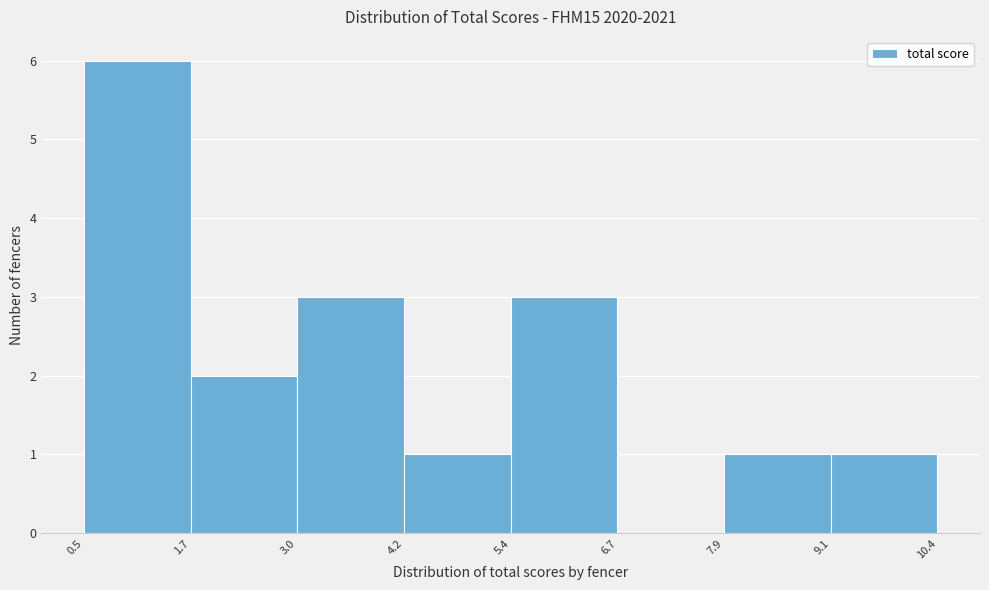

How tall is the bar that spans 3.0 to 4.2 on the x-axis? The values are not printed on the chart, so give them approximately, as read against the axis.

3